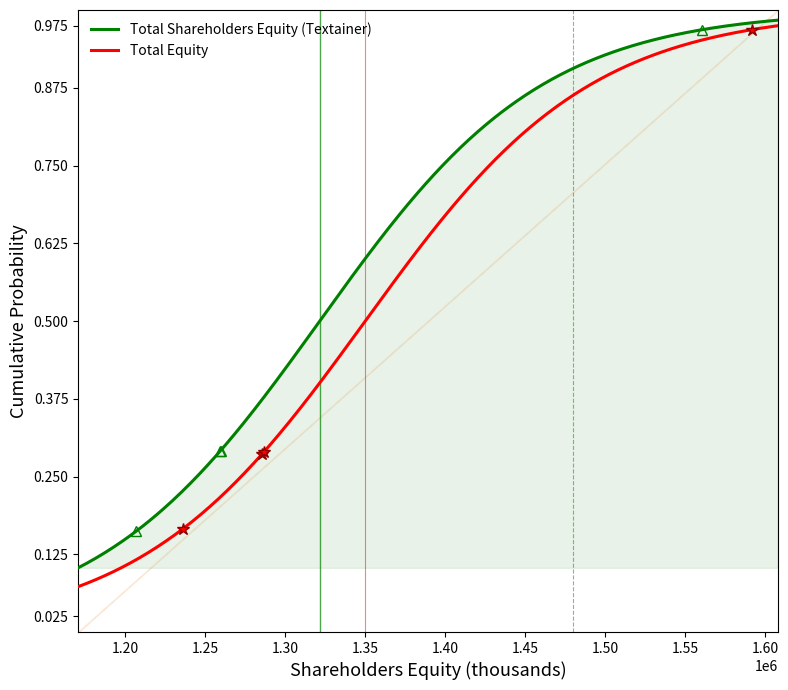

Is it true that Total Textainer Group Holdings Limited shareholders equity equals 0.3 at Dec. 31, 2019?

True